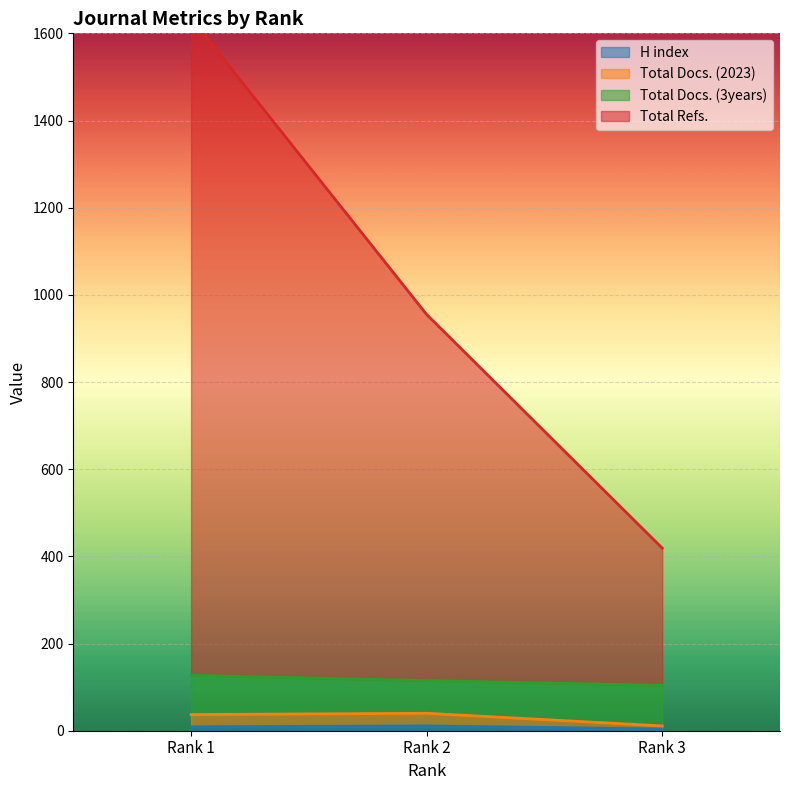

True or false: H index has a value of 7 at Rank 3.

False